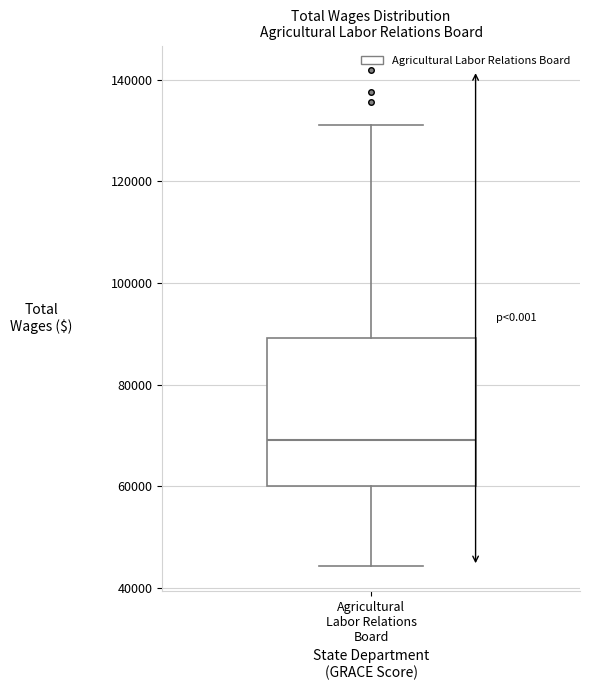

Transcribe this box plot: give where the median line is, the range the box spans, and where the two whiskers end, as read against the y-axis. The values are not printed on the chart, so give them approximately, as read against the axis.

median 70000, box 60000 to 90000, whiskers 44000 to 132000